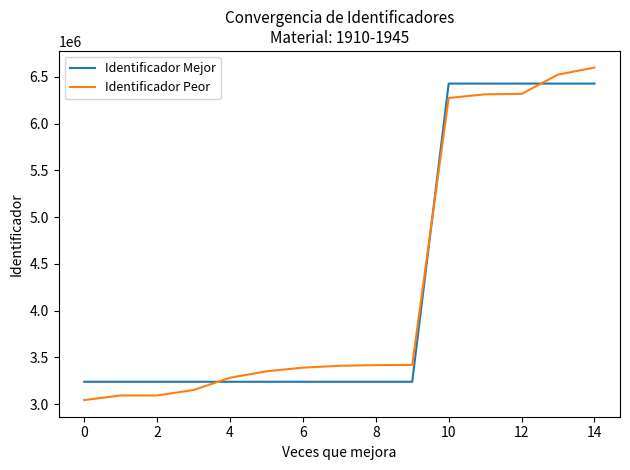

List the series in order of their peak value, highest first.

Identificador Peor, Identificador Mejor